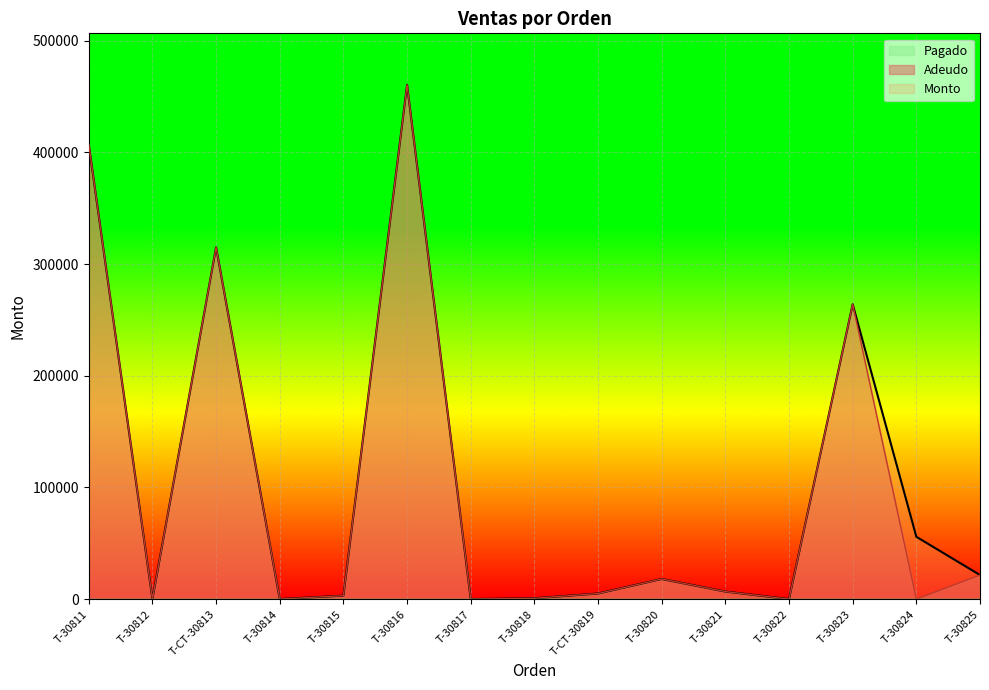

Reading left to right, transcribe all the data shown in this chart.

Monto: T-30811=407000.0	T-30812=0.0	T-CT-30813=315000.0	T-30814=0.0	T-30815=3095.0	T-30816=460520.0	T-30817=0.0	T-30818=741.5	T-CT-30819=4998.0	T-30820=18000.0	T-30821=6750.0	T-30822=0.0	T-30823=264000.0	T-30824=55804.0	T-30825=21571.8
Adeudo: T-30811=407000.0	T-30812=0.0	T-CT-30813=315000.0	T-30814=0.0	T-30815=3095.0	T-30816=460520.0	T-30817=0.0	T-30818=741.5	T-CT-30819=4998.0	T-30820=18000.0	T-30821=6750.0	T-30822=0.0	T-30823=264000.0	T-30824=0.0	T-30825=21571.8